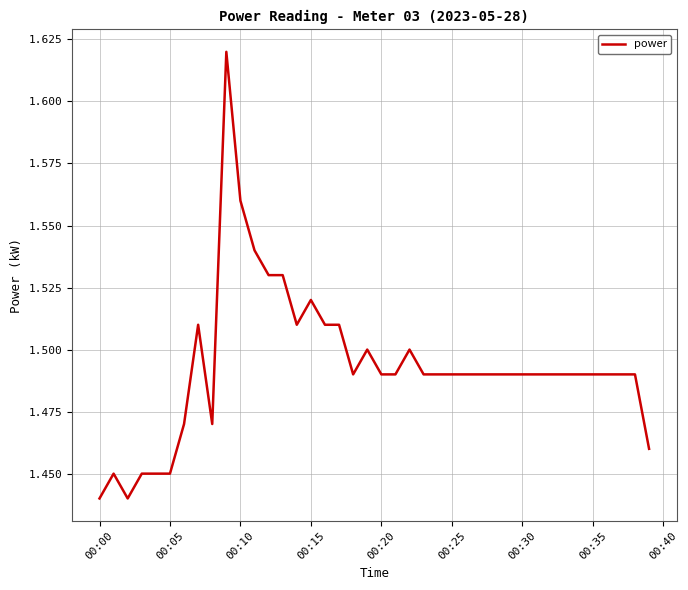

Is this an area chart (filled region under the line)?

No